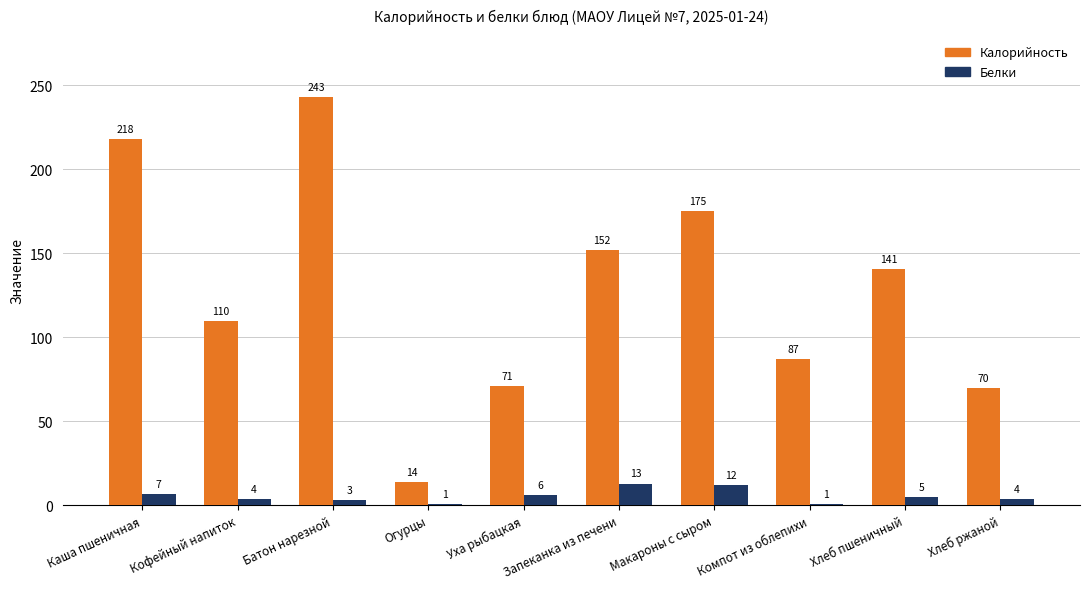

Are the bars grouped side by side (vs. stacked)?

Yes